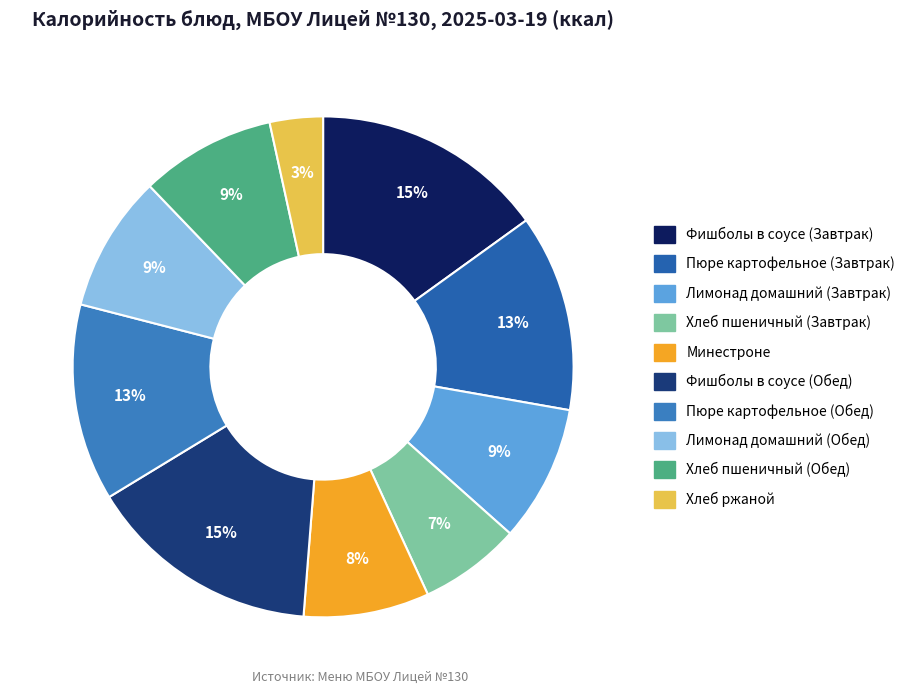

Is Пюре картофельное (Завтрак) the majority of the pie?

No